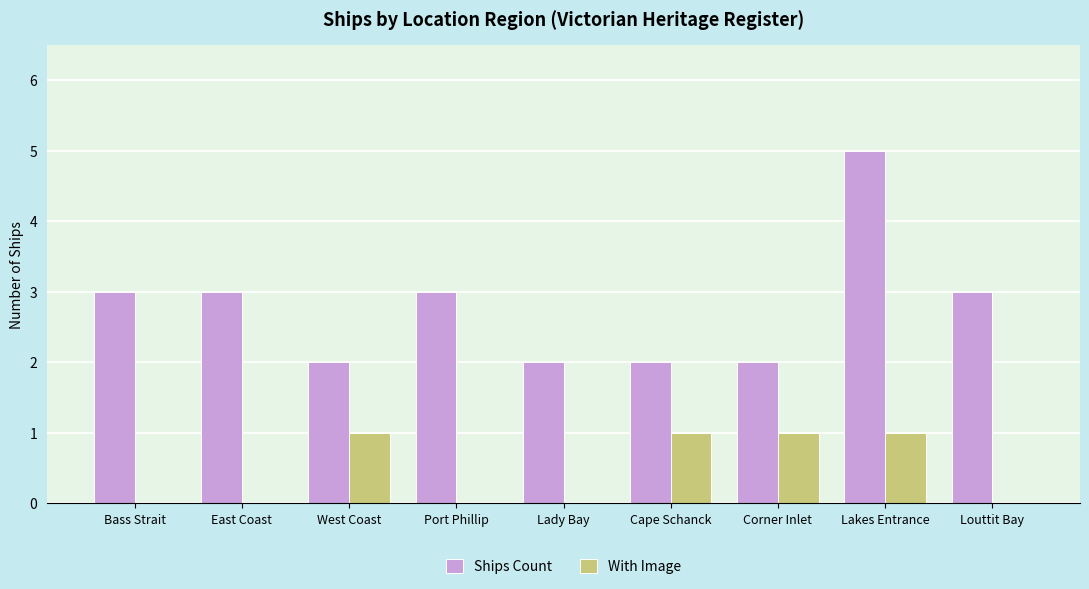

What is the maximum value shown in the chart?

5